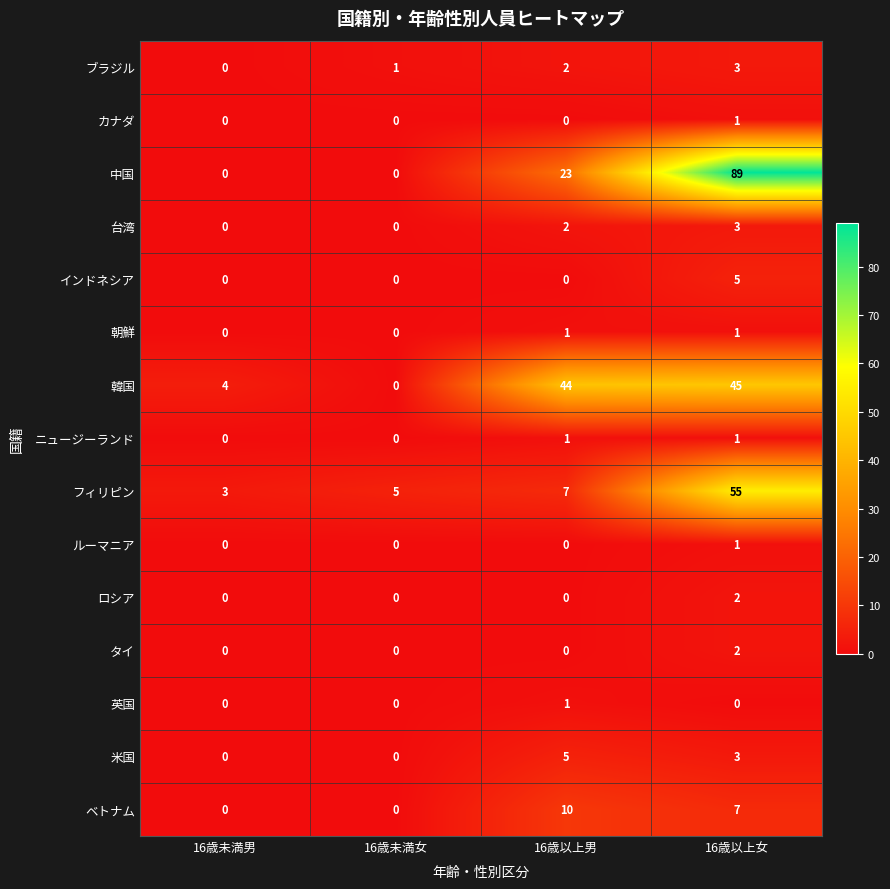

How many data points does each series have?

4